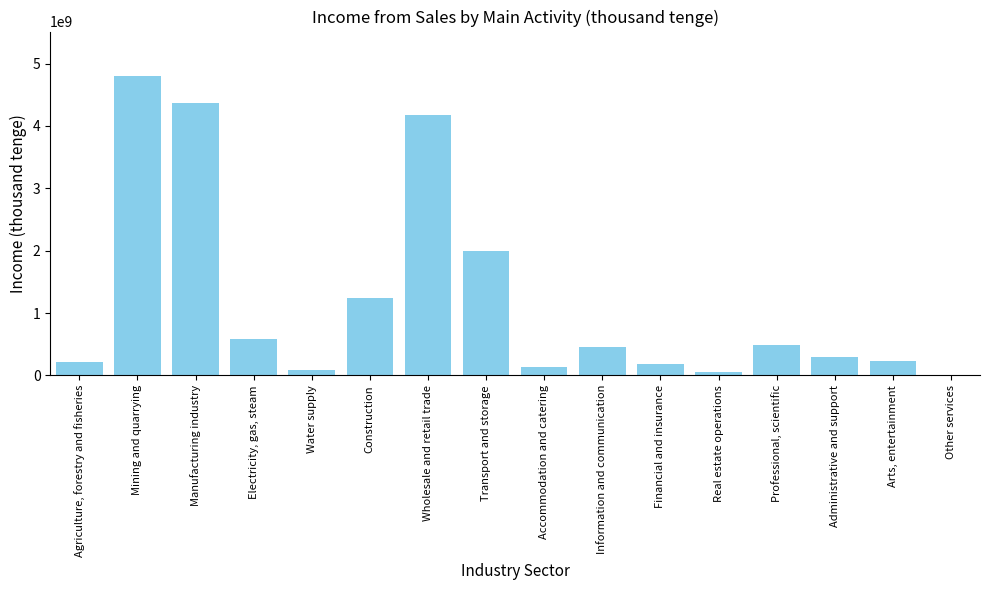

At which label is the value closest to 2401648765?

Transport and storage